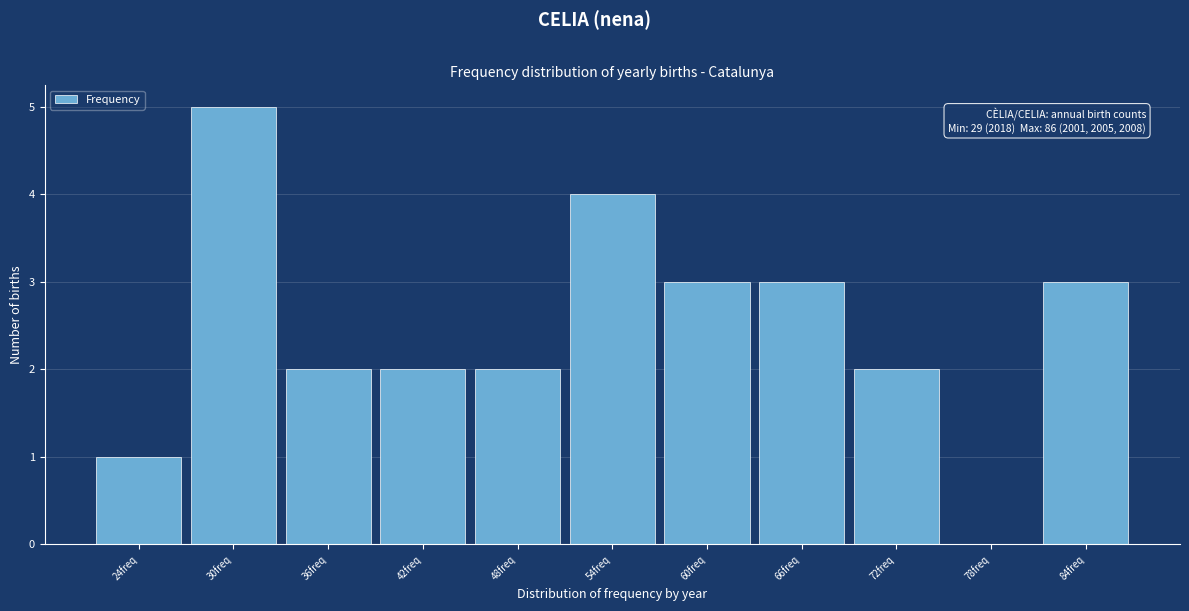

Reading left to right, extract all data points from this chart.

24freq=1	30freq=5	36freq=2	42freq=2	48freq=2	54freq=4	60freq=3	66freq=3	72freq=2	78freq=0	84freq=3